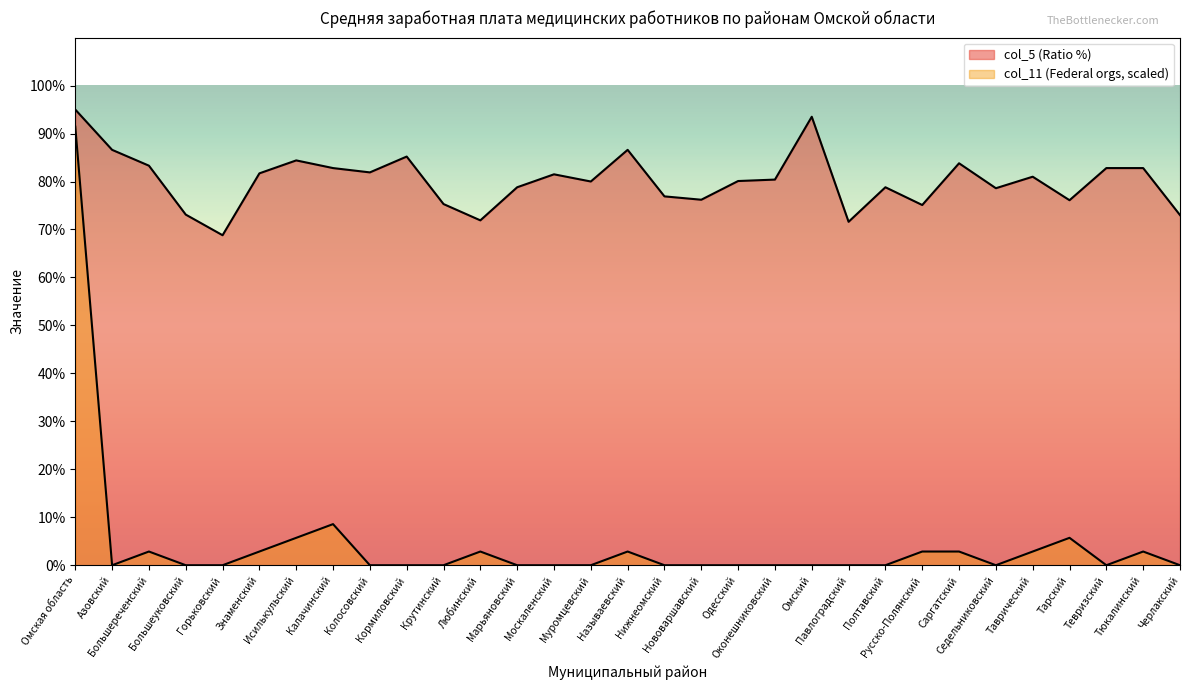

How many lines are shown in the chart?

2